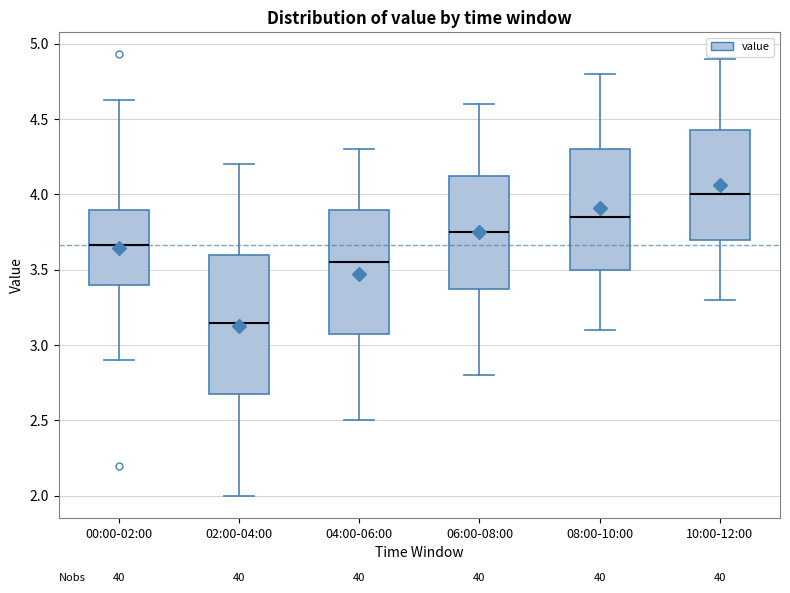

Reading left to right, read every box against the y-axis: the position of its median line, the range the box covers, and the ends of its whiskers. The values are not printed on the chart, so give them approximately, as read against the axis.

00:00-02:00: median 3.65, box 3.40 to 3.90, whiskers 2.90 to 4.65
02:00-04:00: median 3.15, box 2.70 to 3.60, whiskers 2.00 to 4.20
04:00-06:00: median 3.55, box 3.10 to 3.90, whiskers 2.50 to 4.30
06:00-08:00: median 3.75, box 3.40 to 4.15, whiskers 2.80 to 4.60
08:00-10:00: median 3.85, box 3.50 to 4.30, whiskers 3.10 to 4.80
10:00-12:00: median 4.00, box 3.70 to 4.45, whiskers 3.30 to 4.90